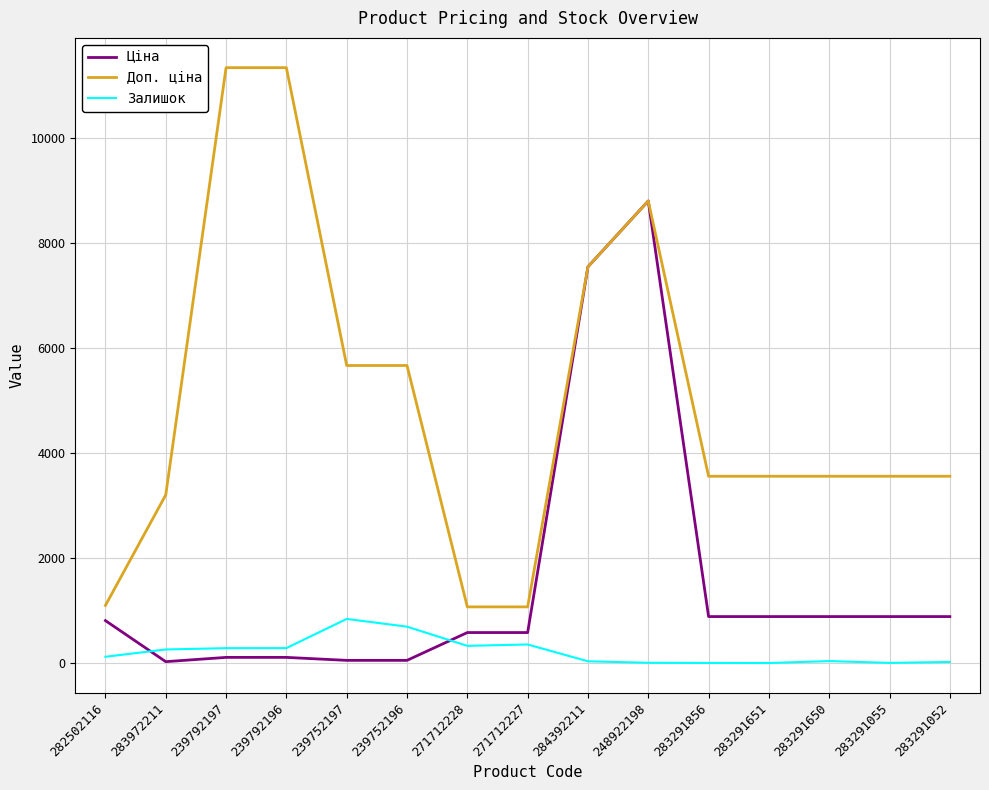

What is the highest value of the Ціна series?

8797.6